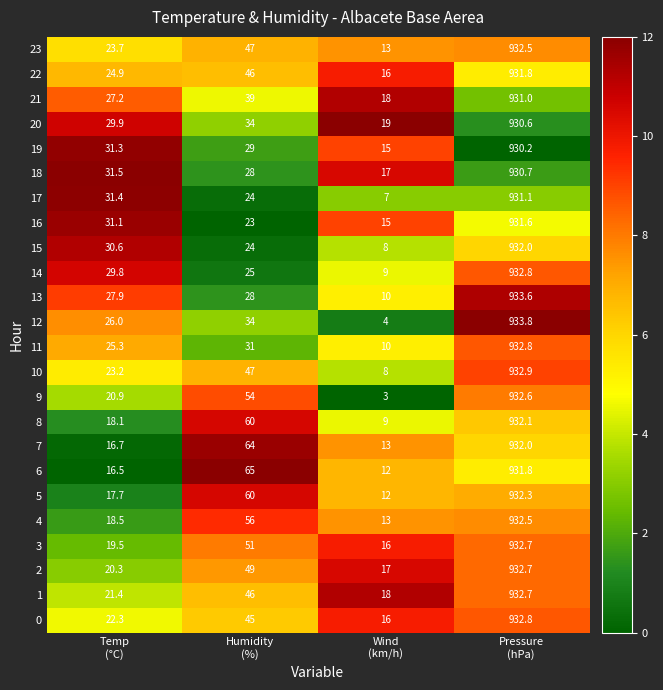

Which series has the largest total across all categories?

7